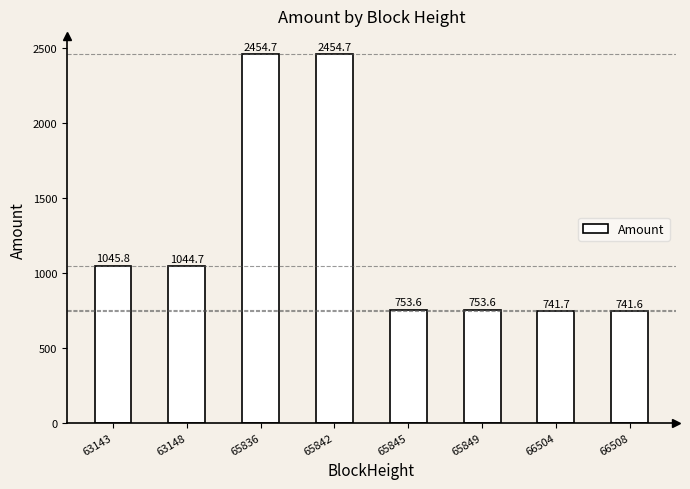

The value at 63143 is 1045.8. True or false?

True